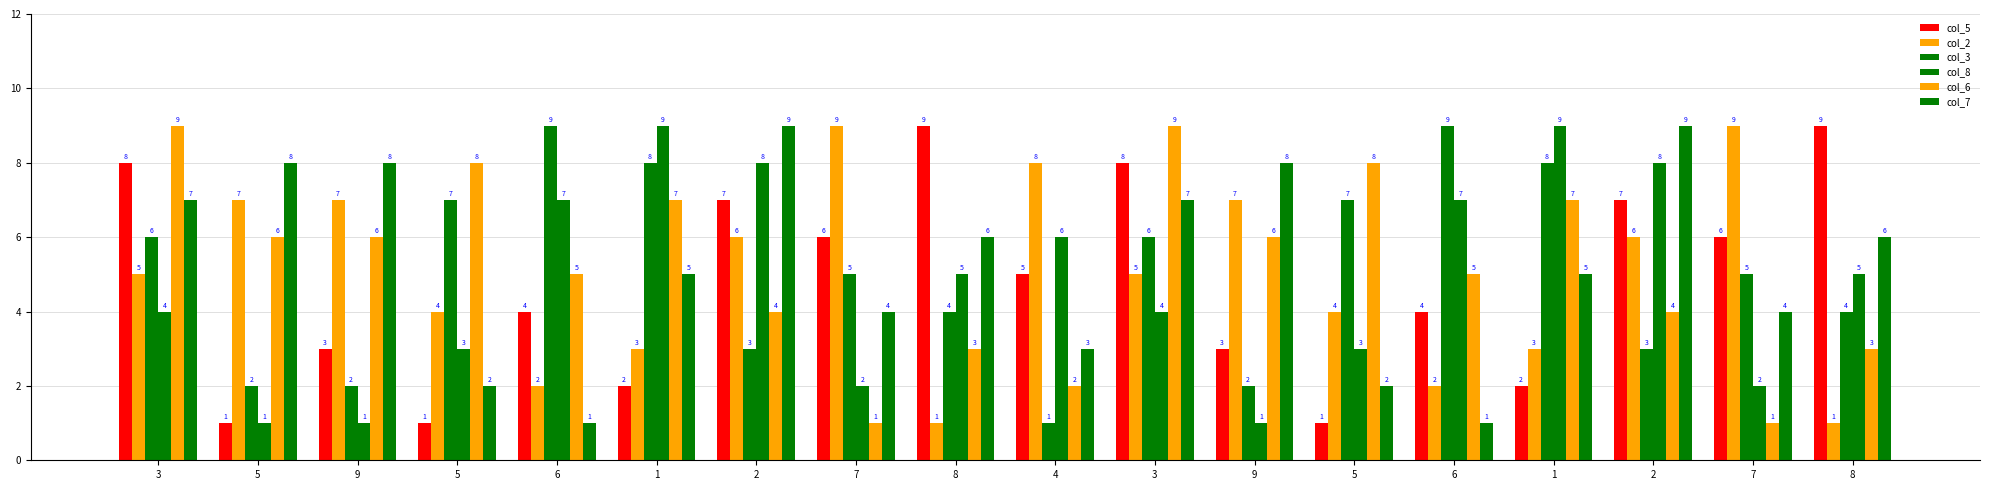

Are the bars grouped side by side (vs. stacked)?

Yes